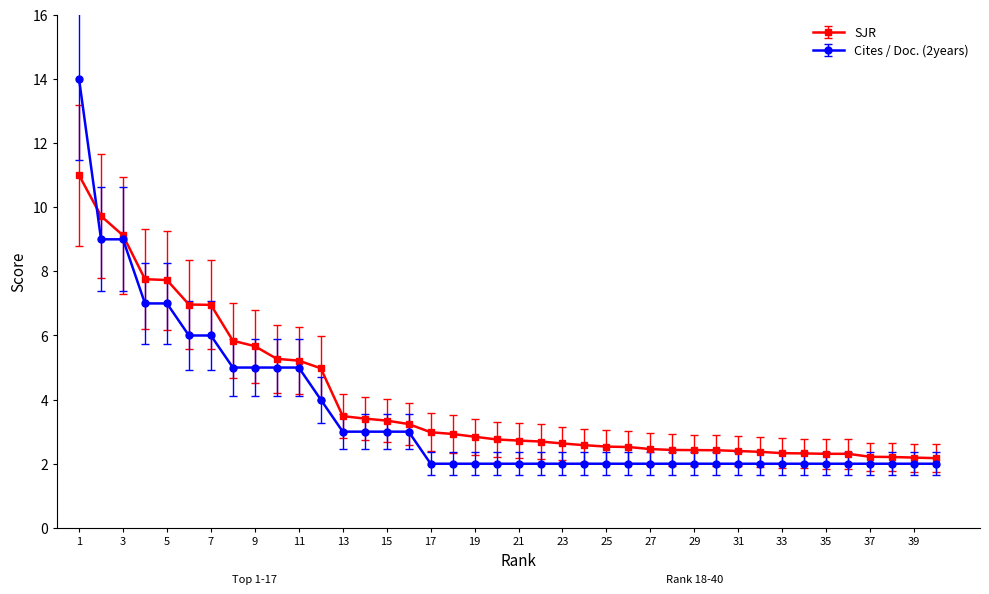

List the series in order of their peak value, lowest first.

SJR, Cites / Doc. (2years)